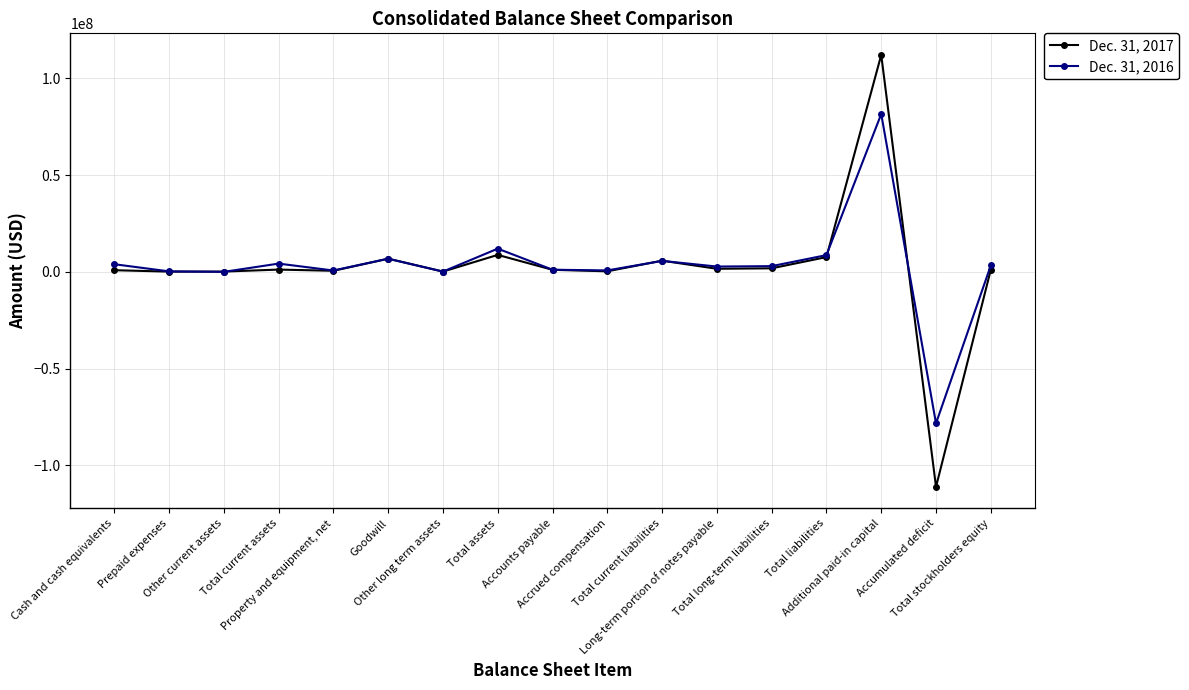

What is the label of the 4th point from the left?

Total current assets